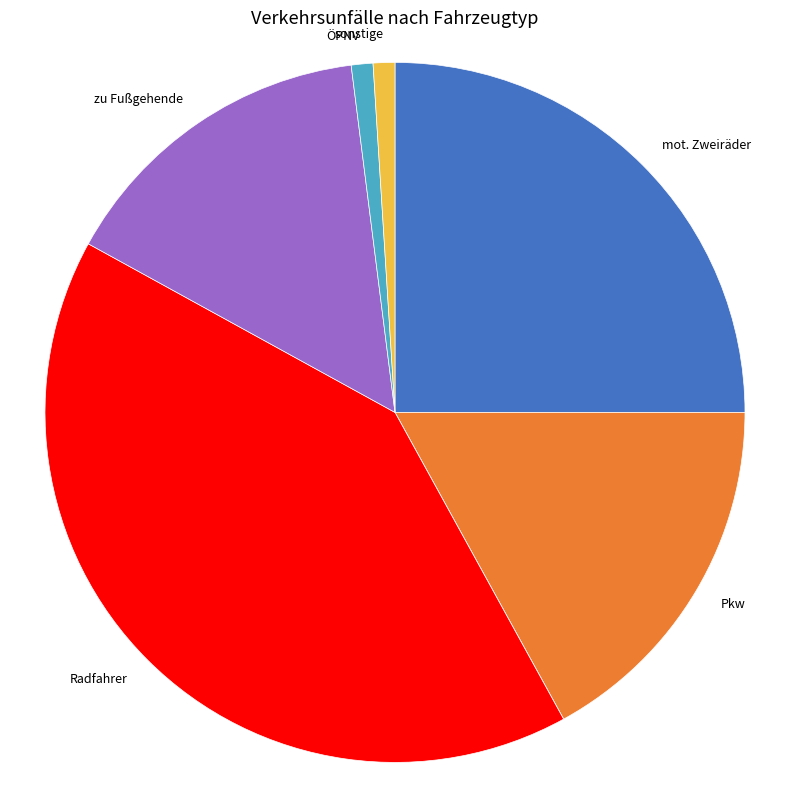

Is there any slice that represents more than half of the pie?

No